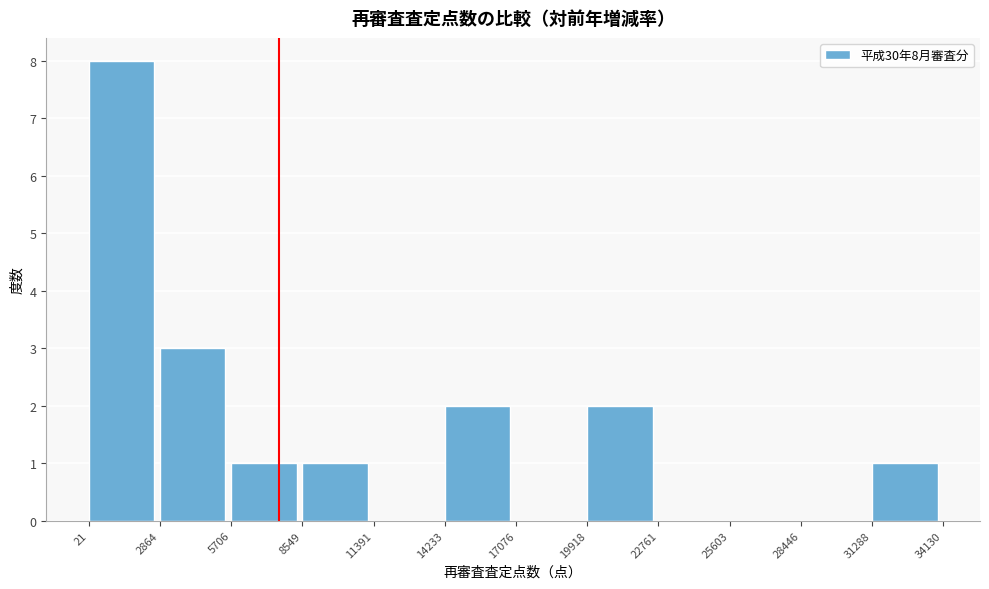

Over which range of the x-axis is the bar tallest?

21 to 2864